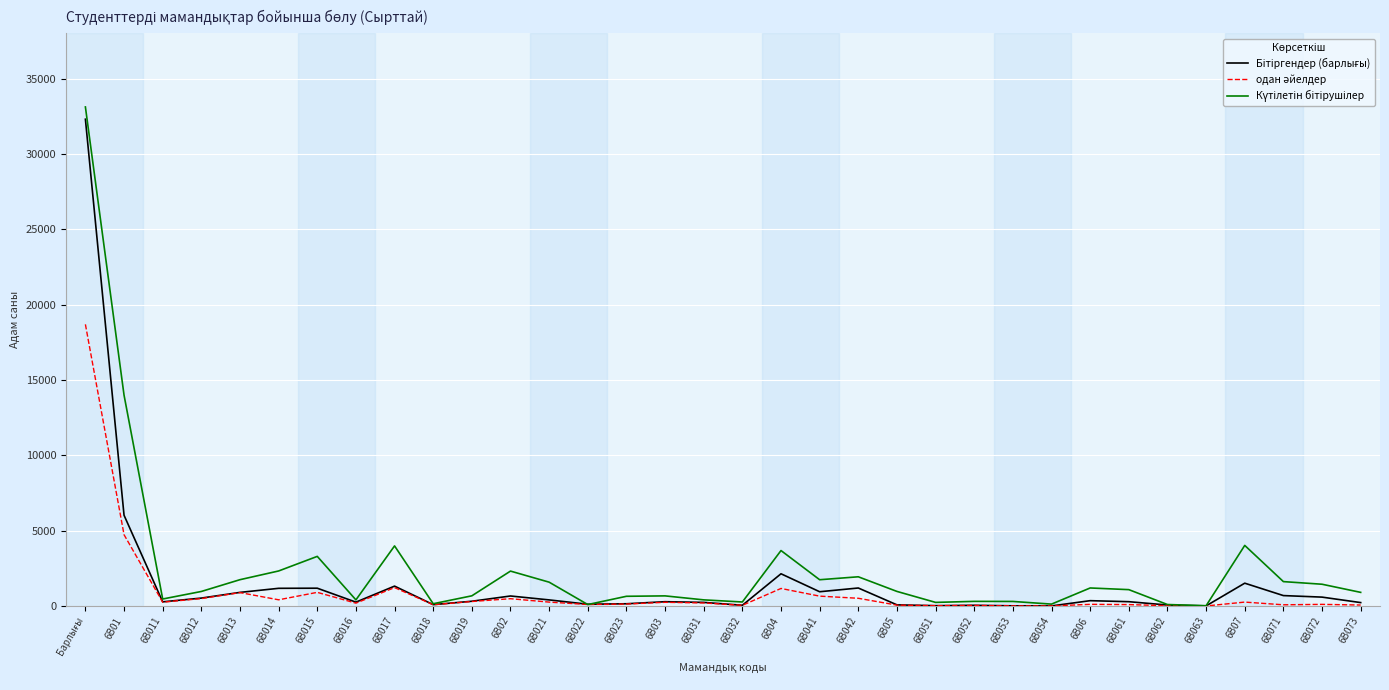

What is the maximum value shown in the chart?

33114